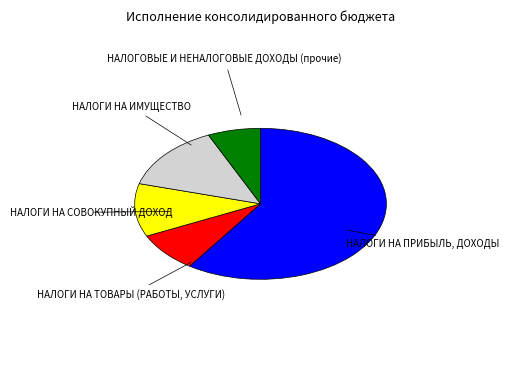

Which slice is the smallest?

НАЛОГОВЫЕ И НЕНАЛОГОВЫЕ ДОХОДЫ (прочие)